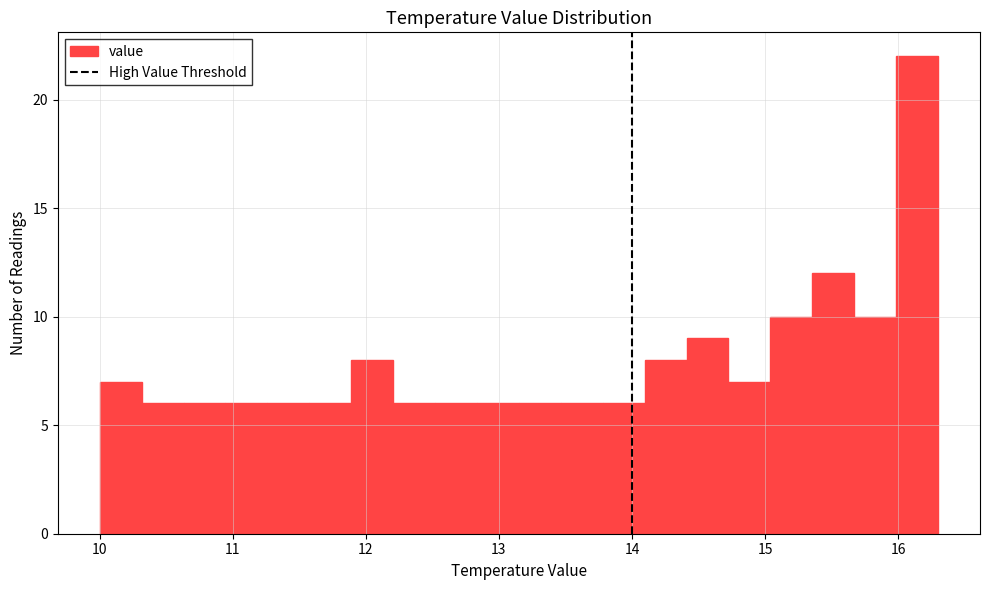

Around what value on the x-axis is the tallest bar? Give the approximate position of its centre, as read against the axis.

16.1